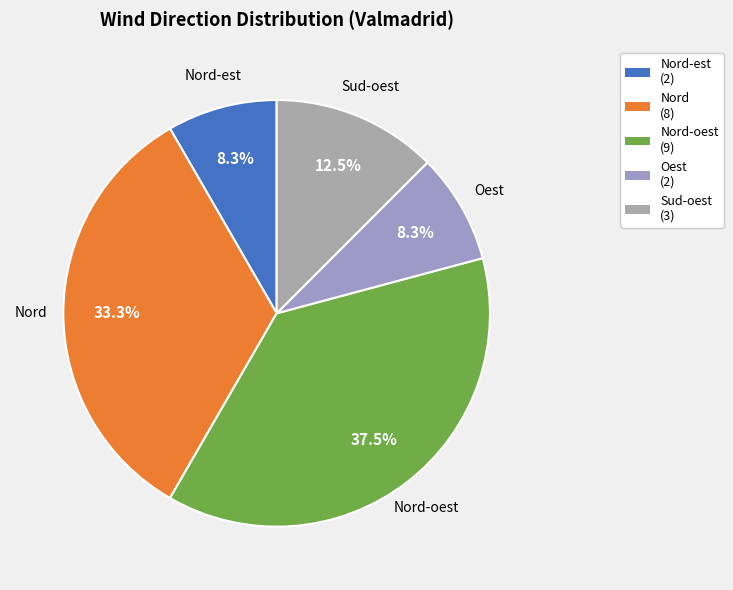

To the nearest percent, what is the difference between the largest and smallest slice percentages?

29%